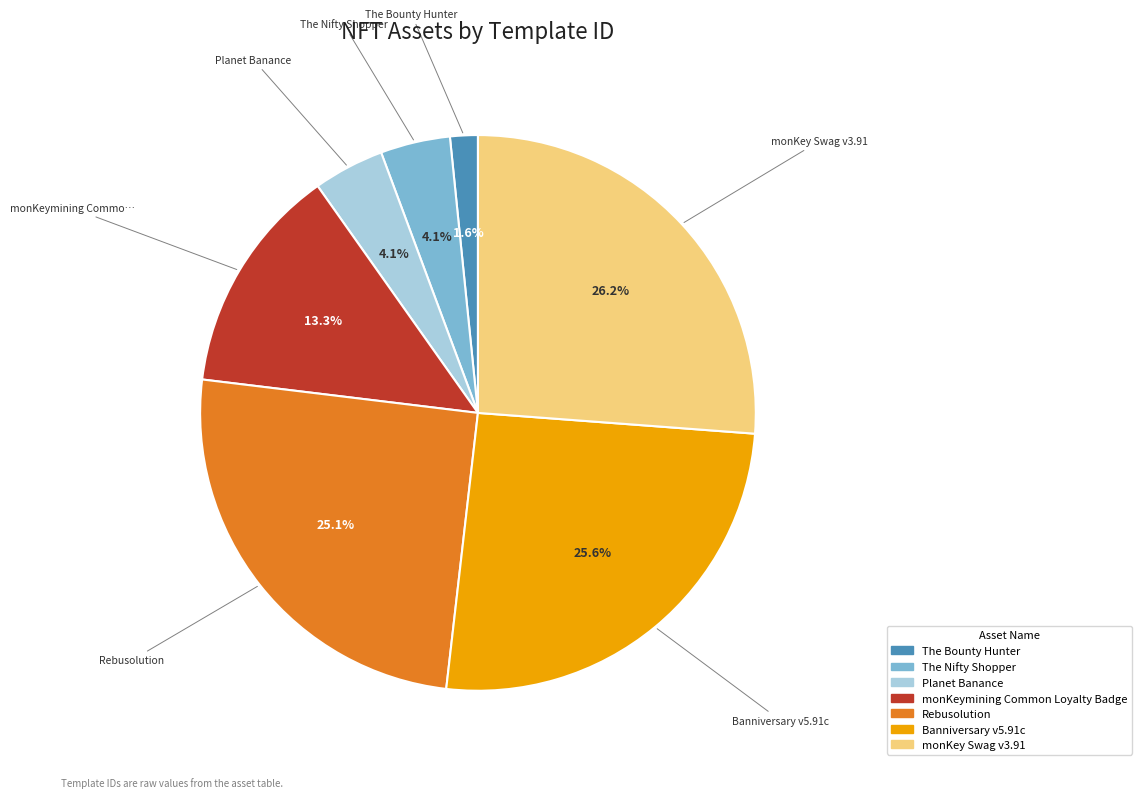

True or false: Banniversary v5.91c accounts for 11% of the total.

False